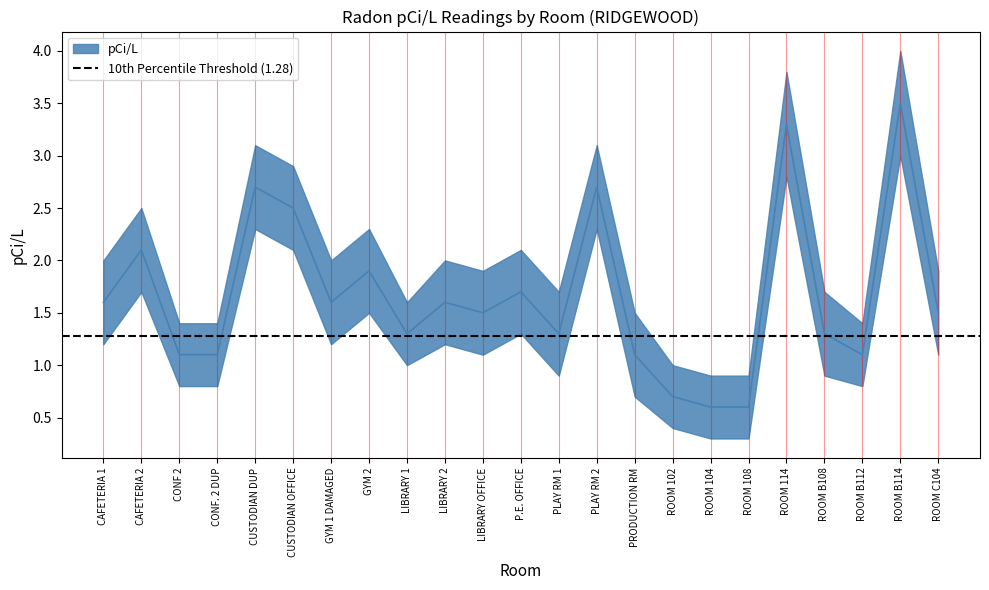

Which has a higher value, CONF 2 or P.E. OFFICE?

P.E. OFFICE